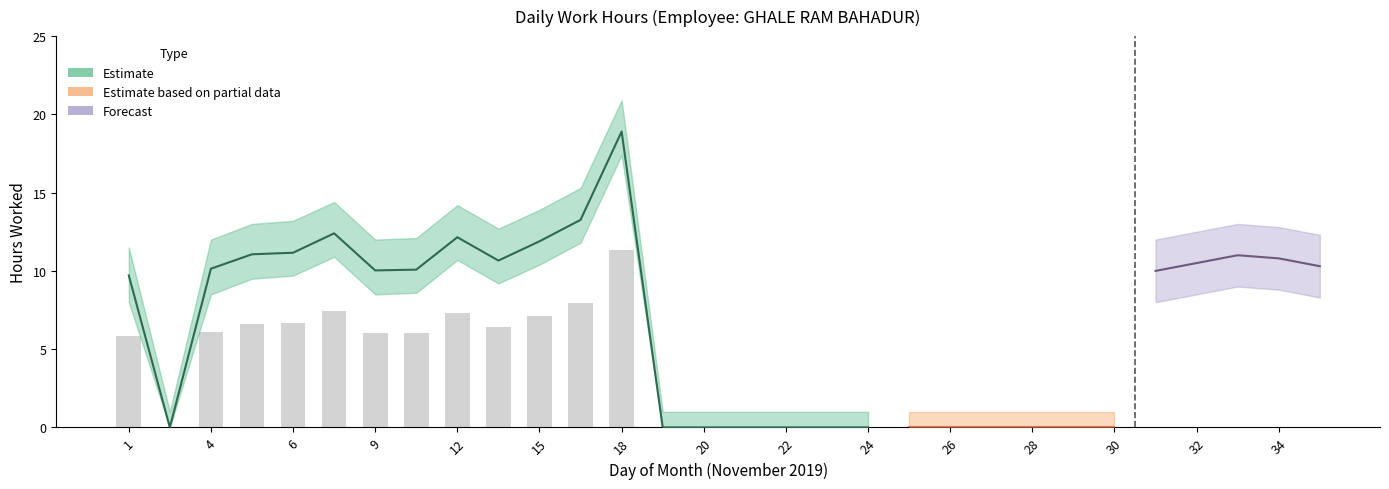

What is the total value across all series at 29?

1.0